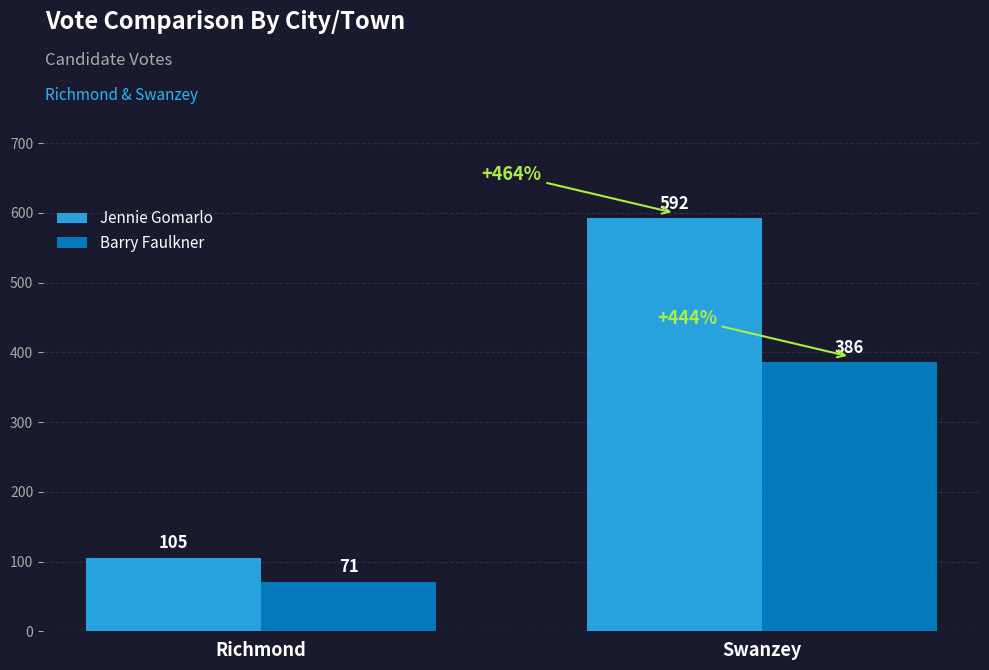

What is the value of the Barry Faulkner bar at the 1st from the left?

71